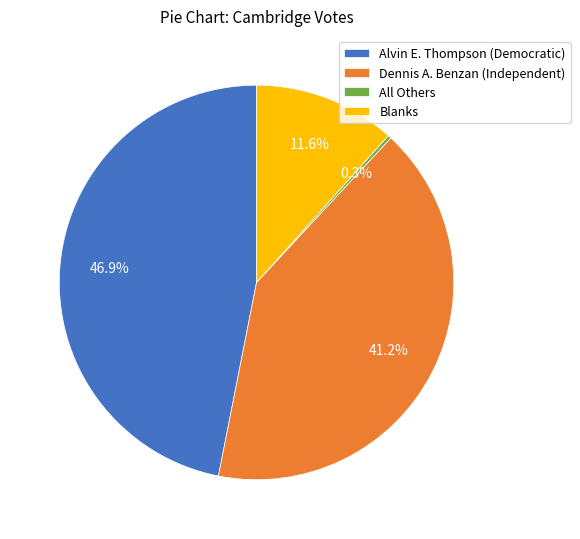

What percentage is the Alvin E. Thompson (Democratic) slice, to the nearest percent?

47%